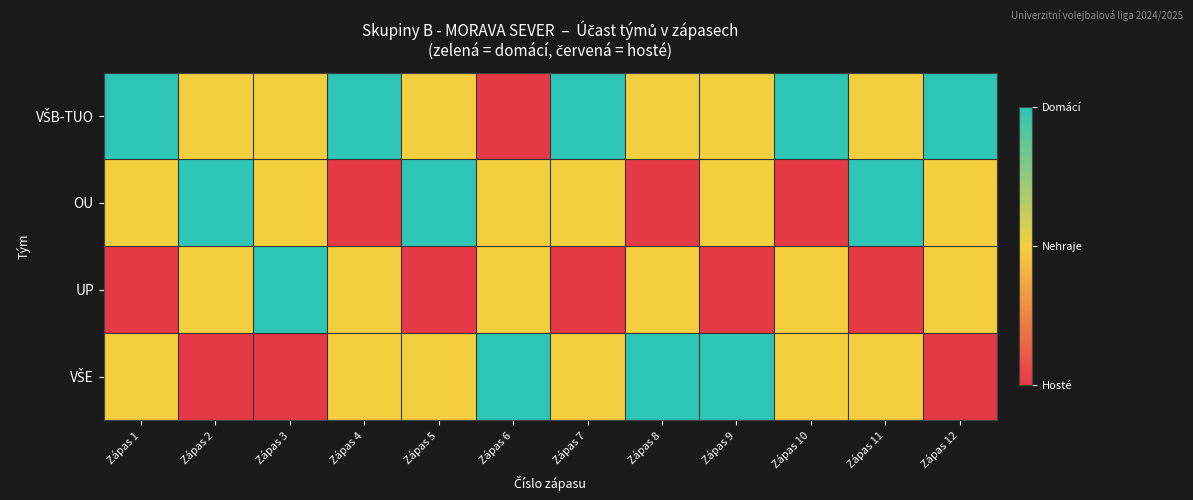

Between Zápas 2 and Zápas 3, which is larger?

Zápas 2